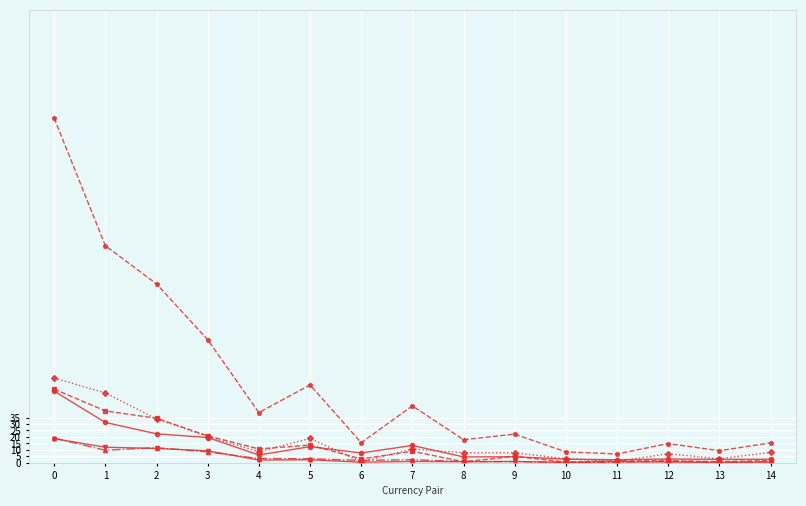

What is the total value across all series at 2?

251.8